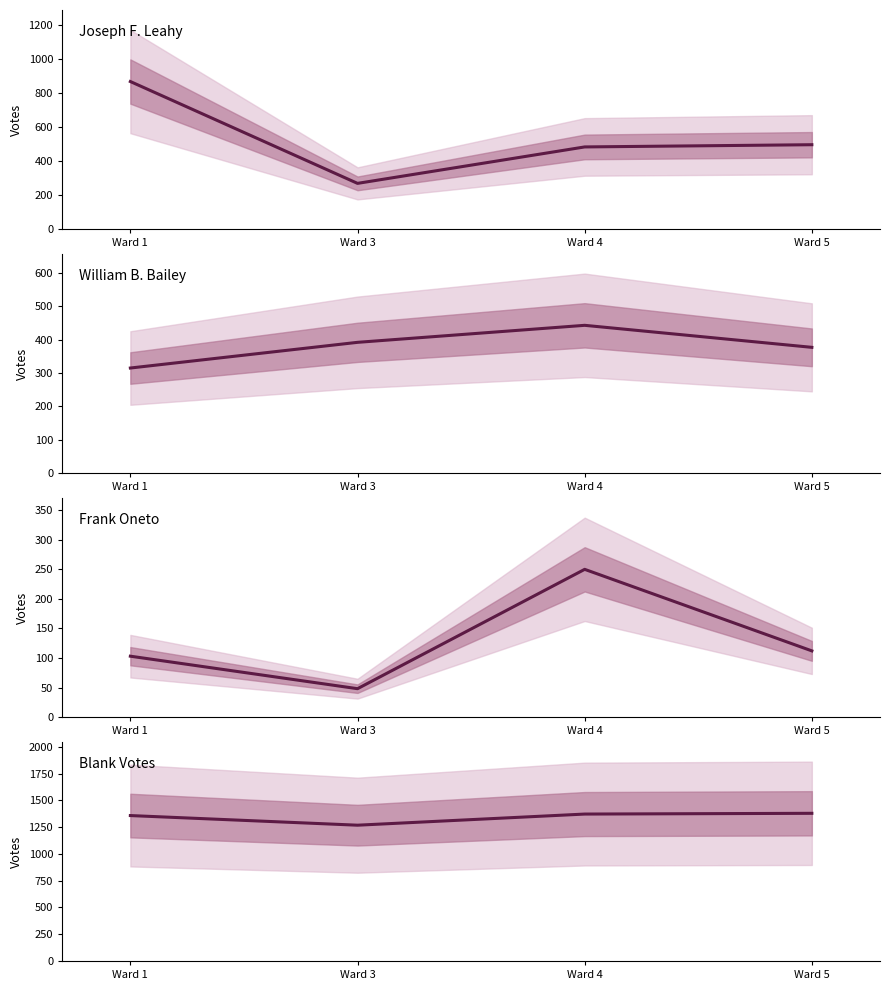

Where is the first local maximum for Frank Oneto?

Ward 4